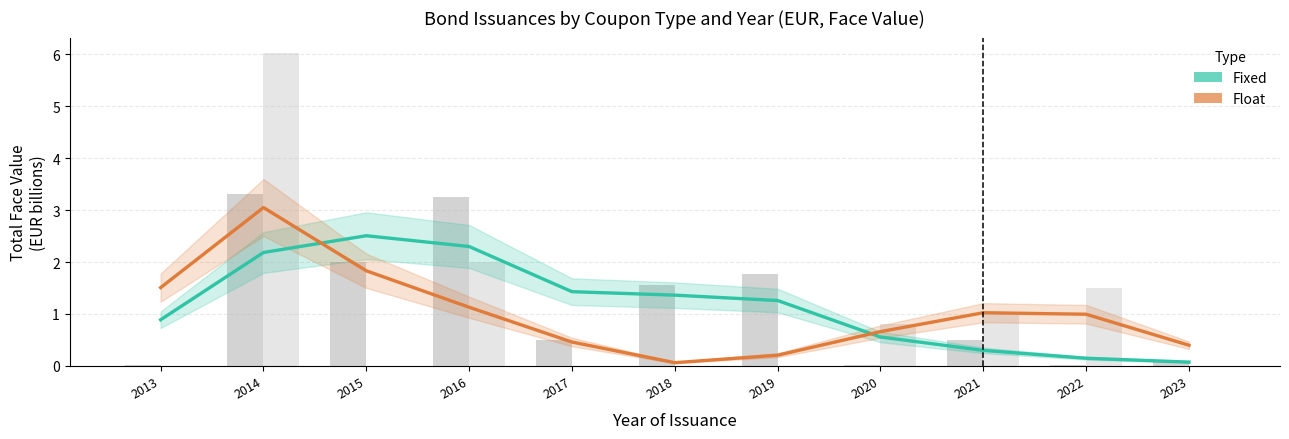

Reading left to right, list all the values displayed in this chart.

Fixed: 0.9	2.2	2.5	2.3	1.4	1.4	1.3	0.6	0.3	0.1	0.1
Float: 1.5	3.0	1.8	1.1	0.5	0.1	0.2	0.7	1.0	1.0	0.4